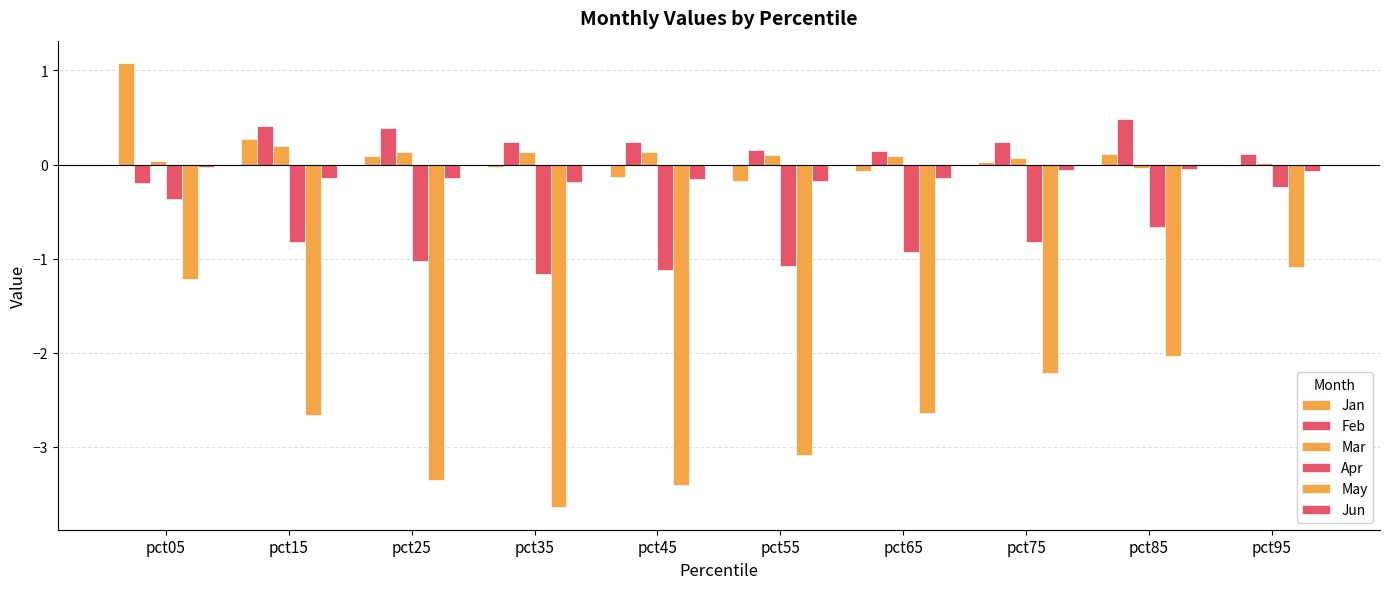

Are the bars horizontal?

No